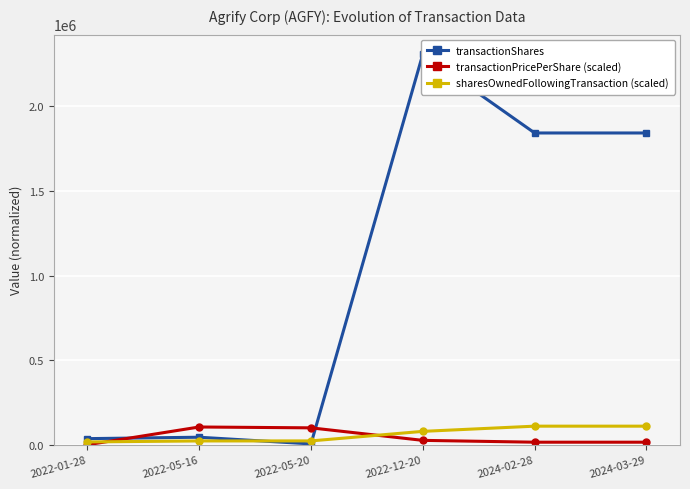

Is the value of sharesOwnedFollowingTransaction (scaled) at 2022-05-20 greater than the value of transactionPricePerShare (scaled) at 2022-05-20?

No